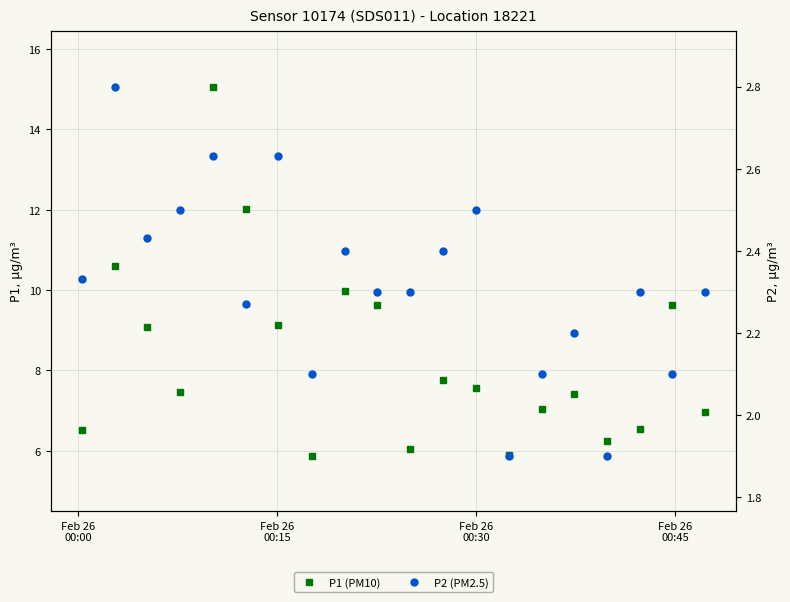

What is the average value of the P2 (PM2.5) series?

2.3